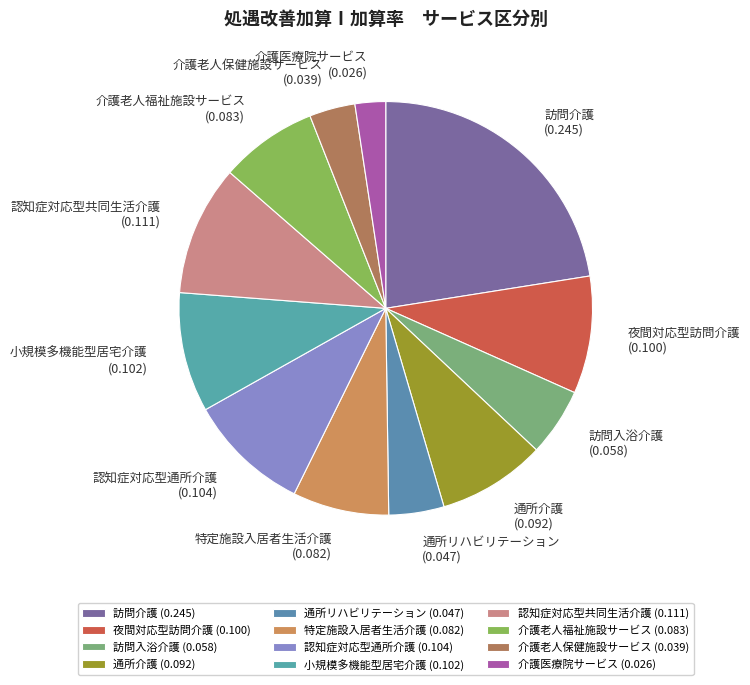

Which has a higher value, 通所介護 or 通所リハビリテーション?

通所介護